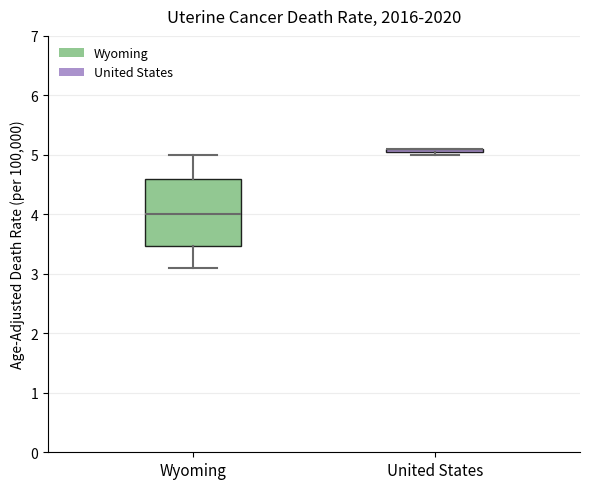

Which box is the tallest, from its lower edge to its upper edge?

Wyoming